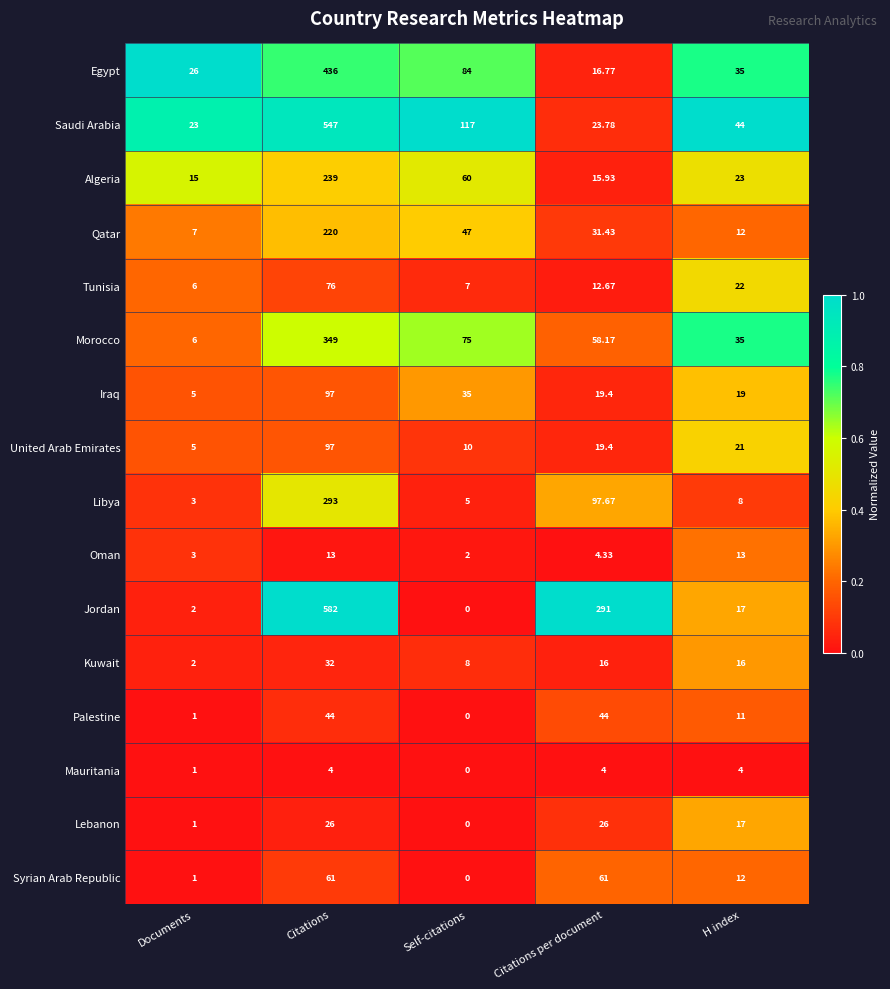

What is the maximum value shown in the chart?

582.0